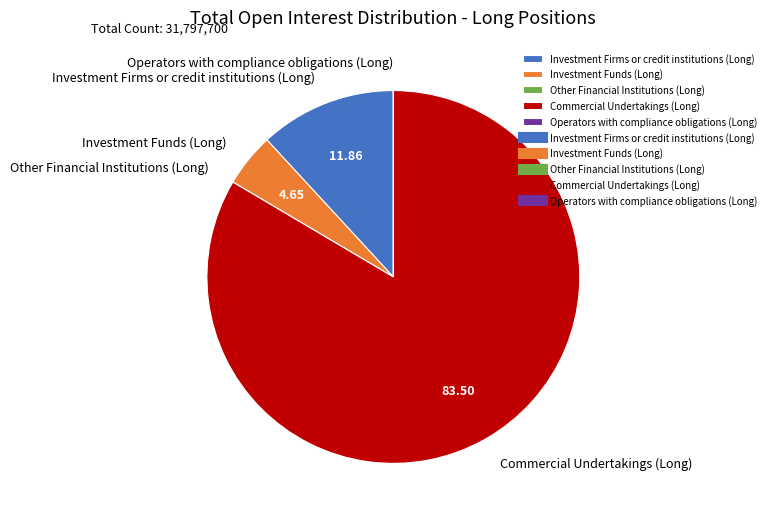

The Investment Firms or credit institutions (Long) slice represents 12% of the pie. True or false?

True